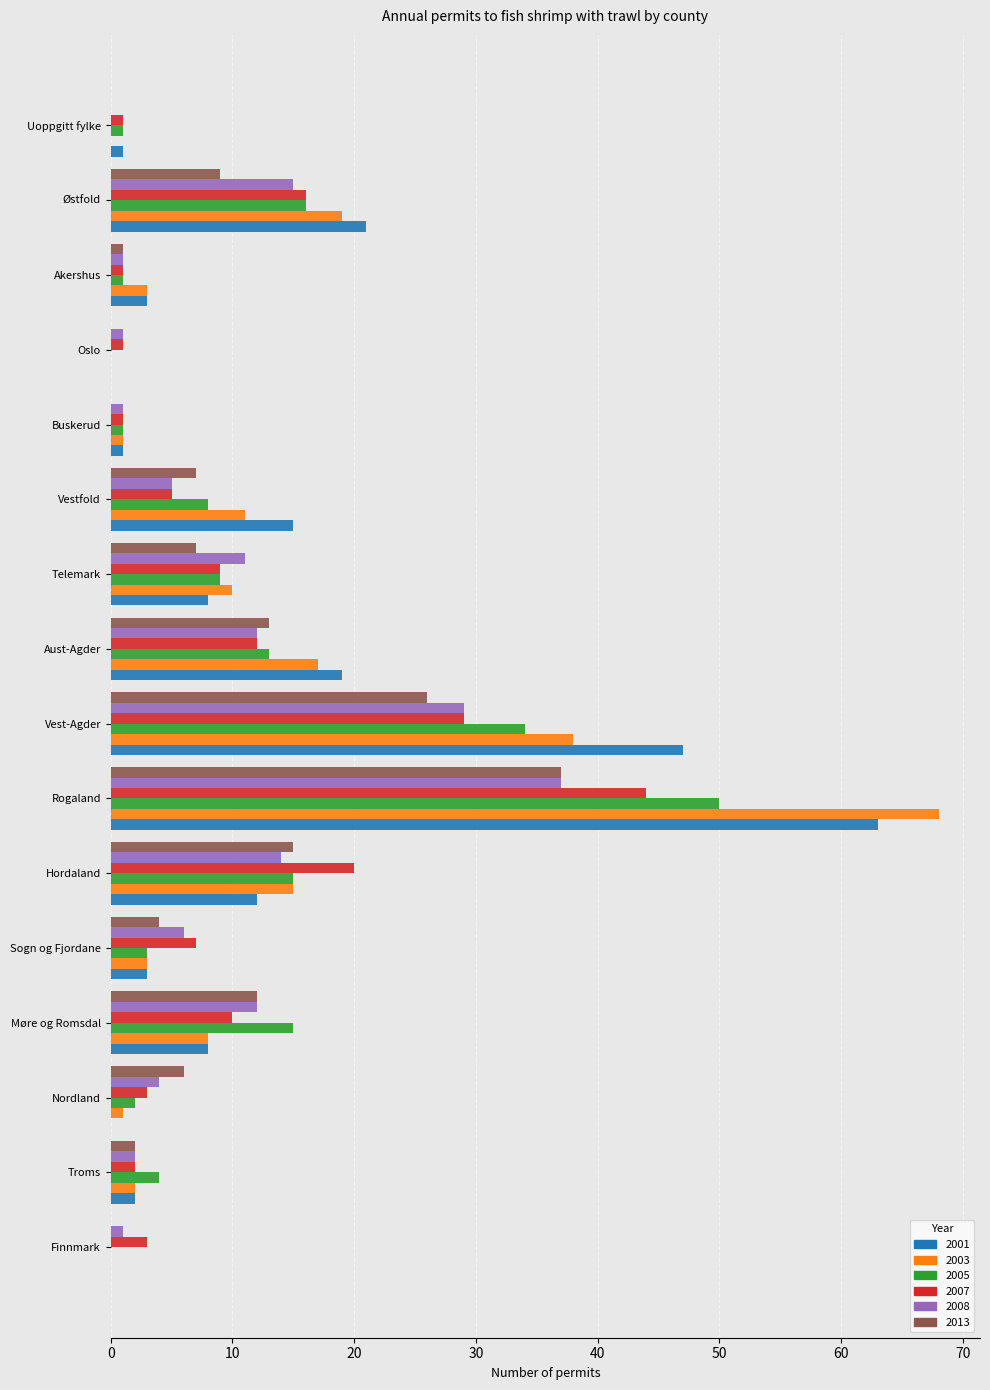

Which series changed the most between Sogn og Fjordane and Vest-Agder?

2001